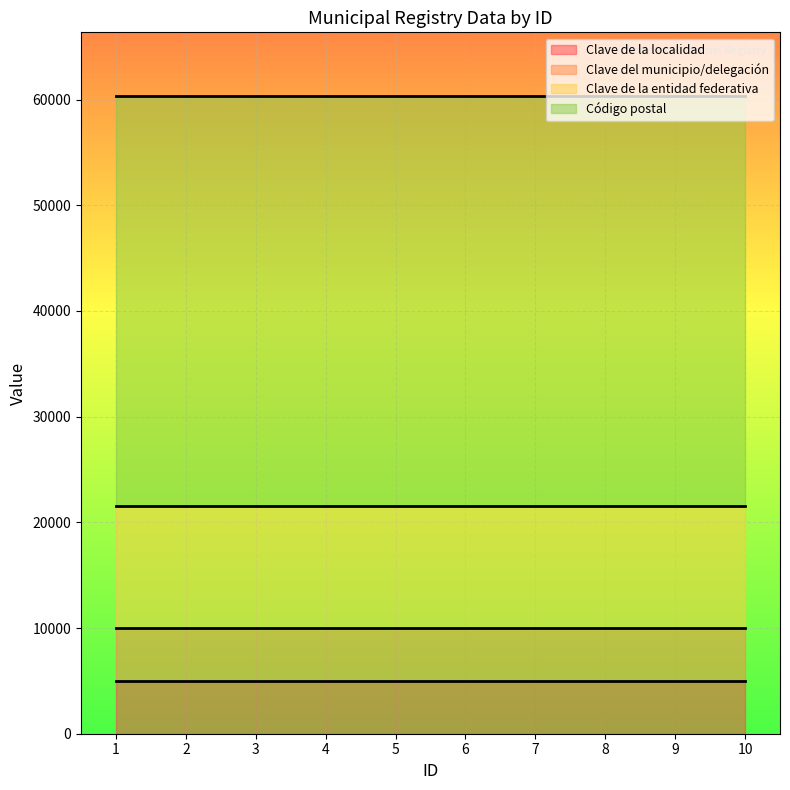

At which label does Clave de la entidad federativa reach its minimum?

1